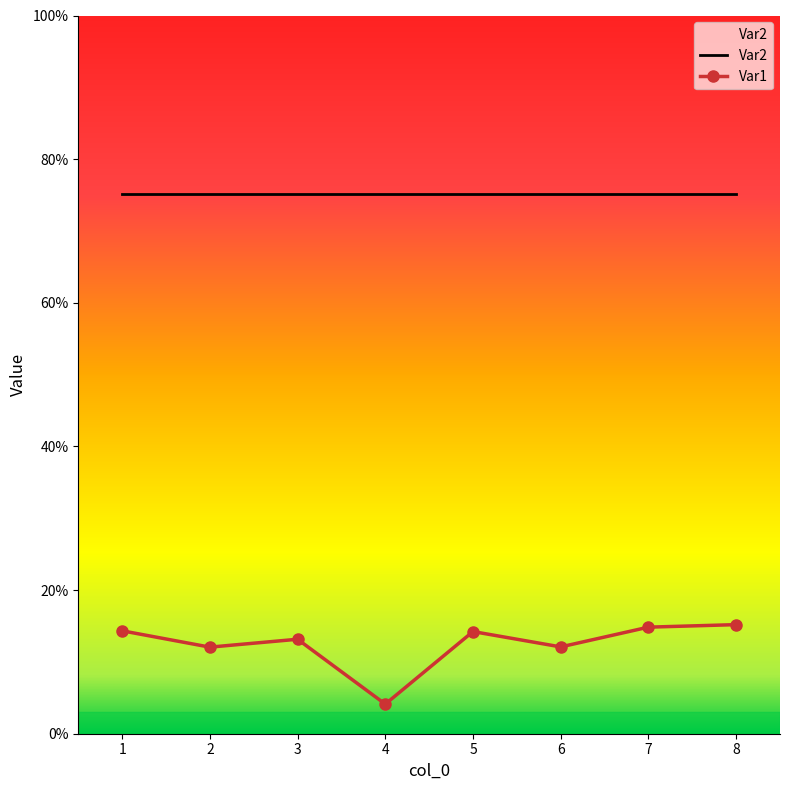

How many values are between 0 and 1?

8